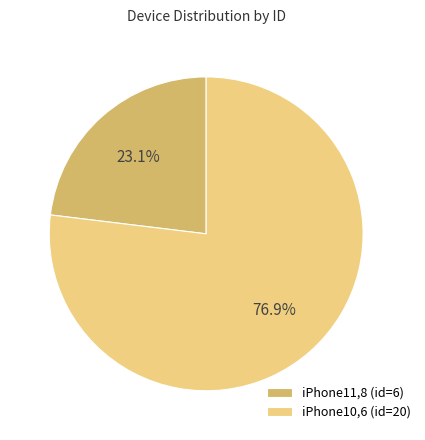

To the nearest percent, what is the average slice percentage?

50%